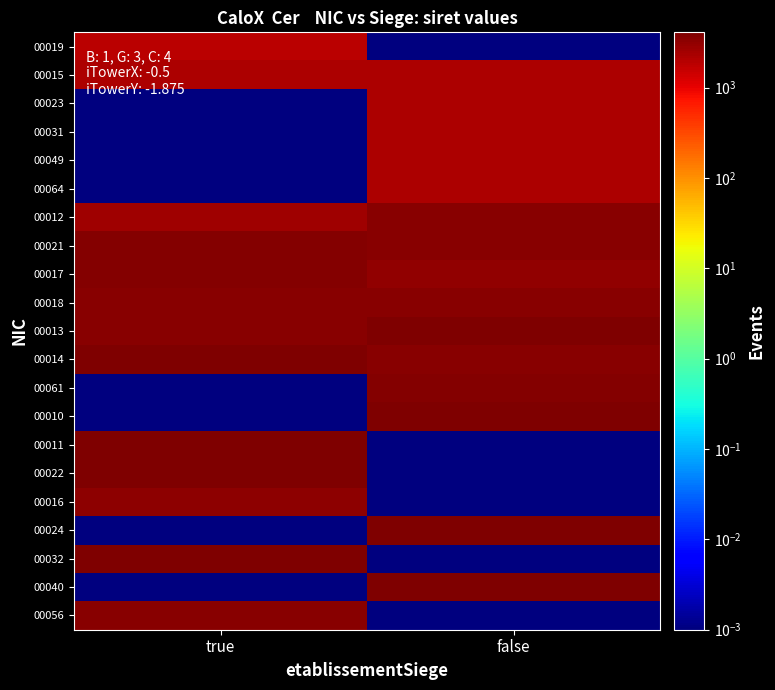

Which has a higher value, false or true?

true